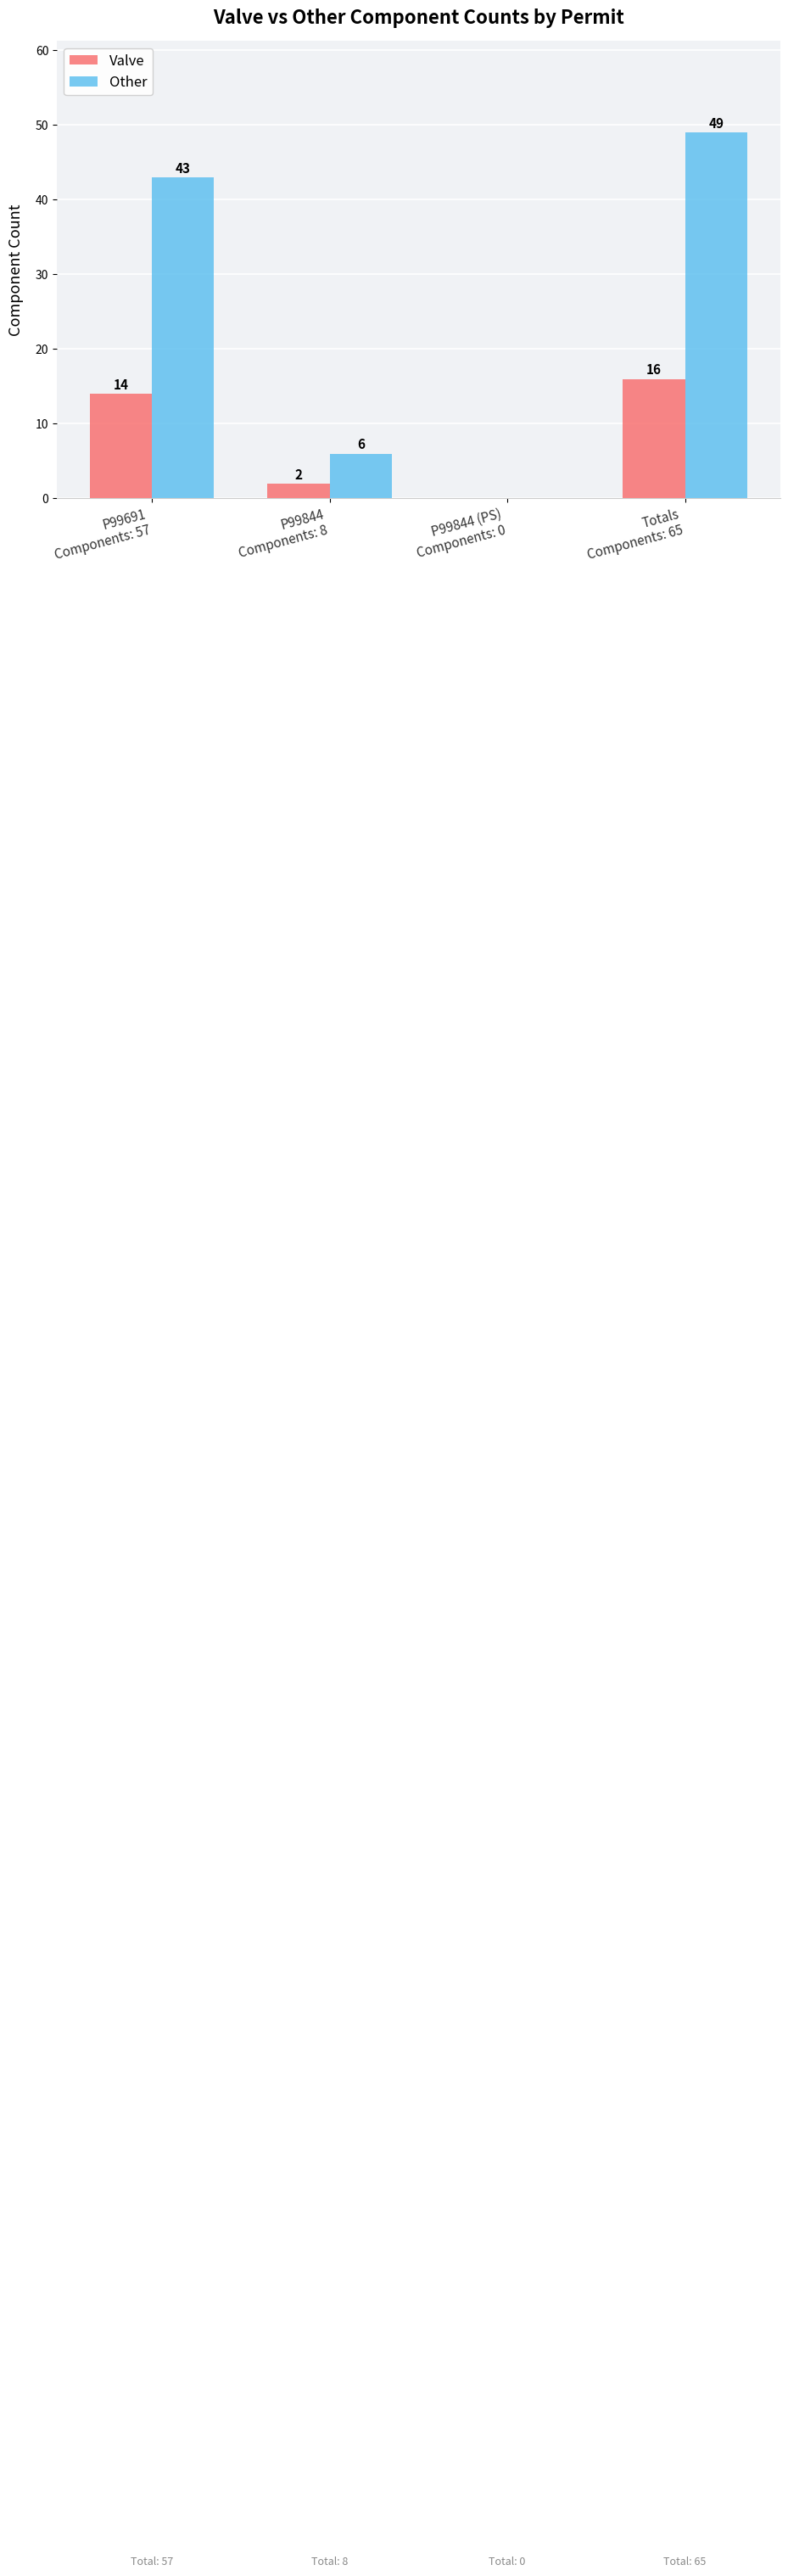

Is it true that Other equals 0 at P99844 (PS)
Components: 0?

True